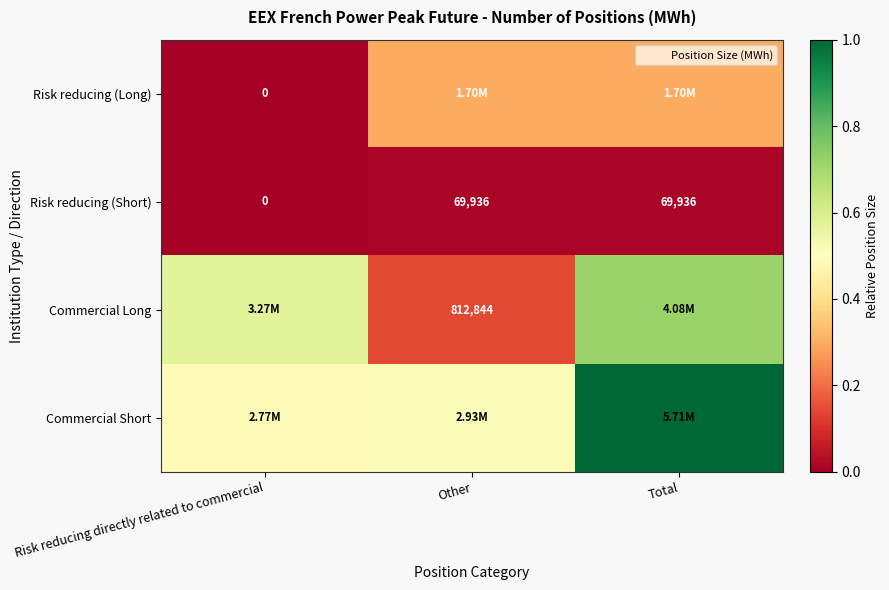

Where is Risk reducing (Short) nearest to the value 34968?

Risk reducing directly related to commercial